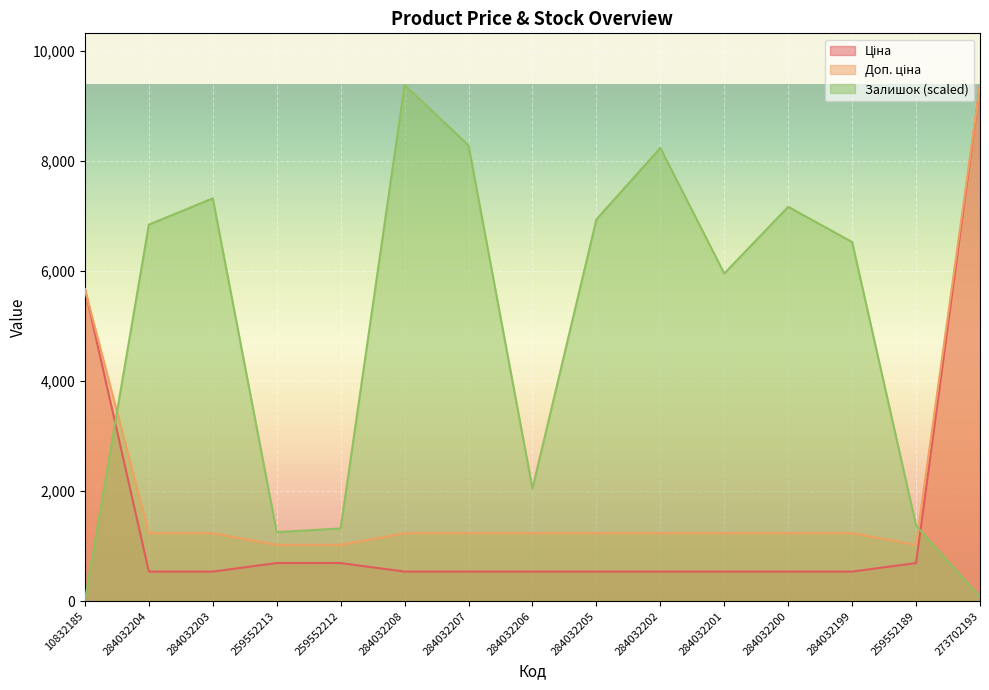

What position from the right is 273702193?

1